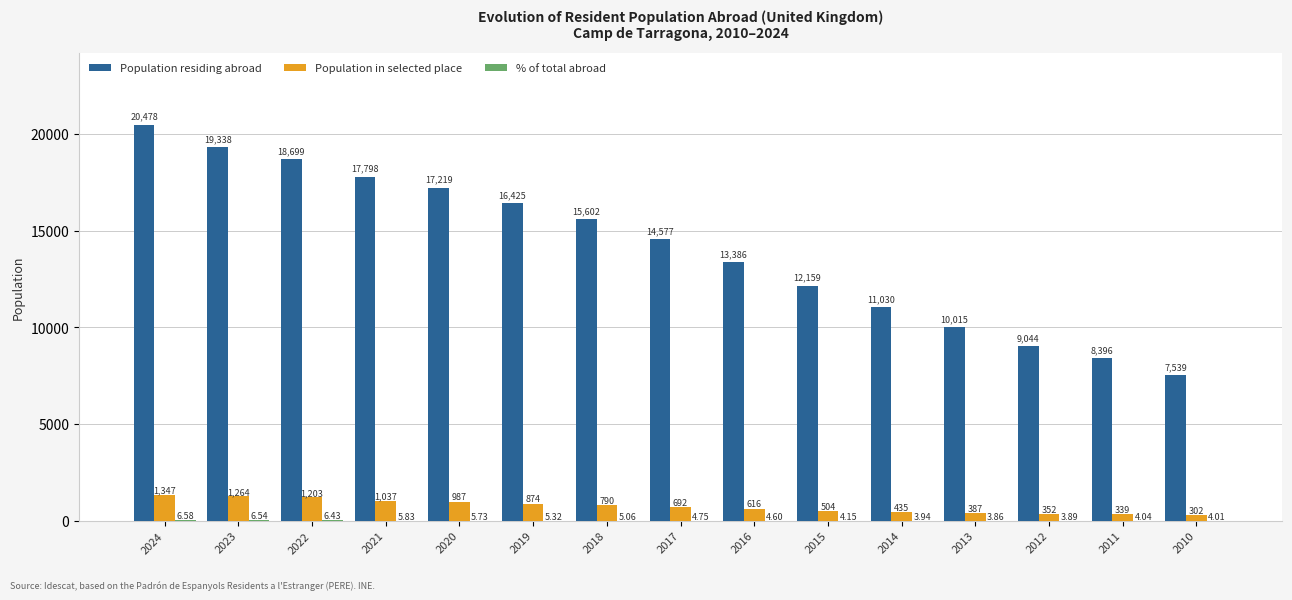

What is the sum of all Population residing abroad values?

211705.0